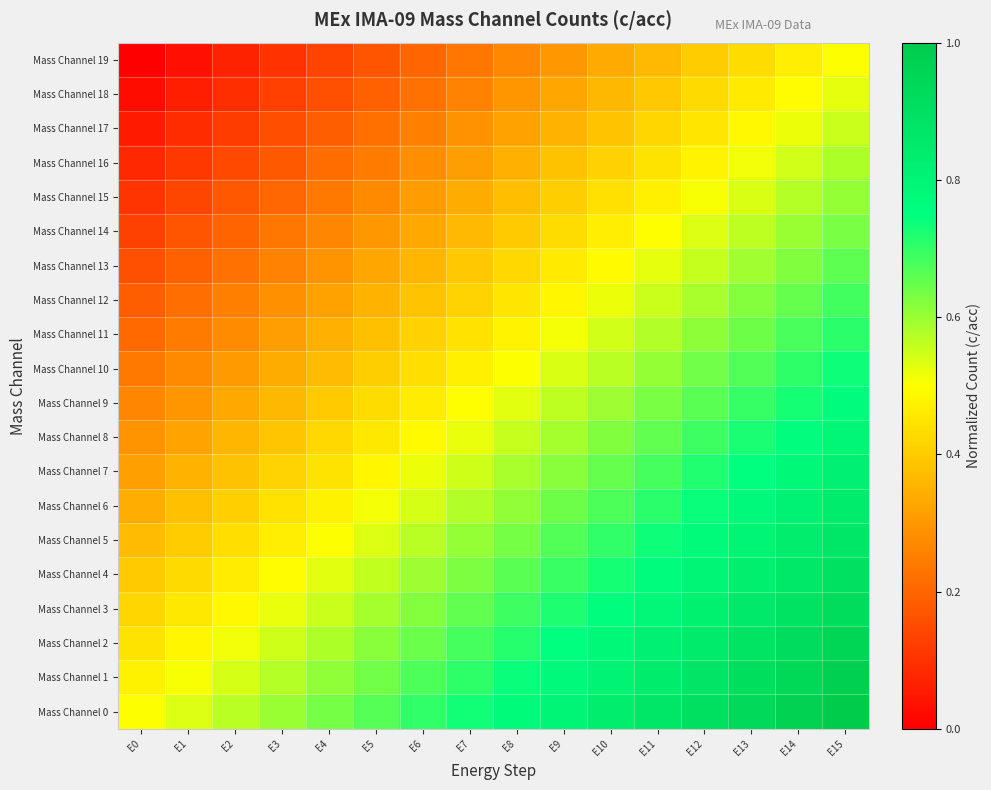

Which series has the largest total across all categories?

Mass Channel 0